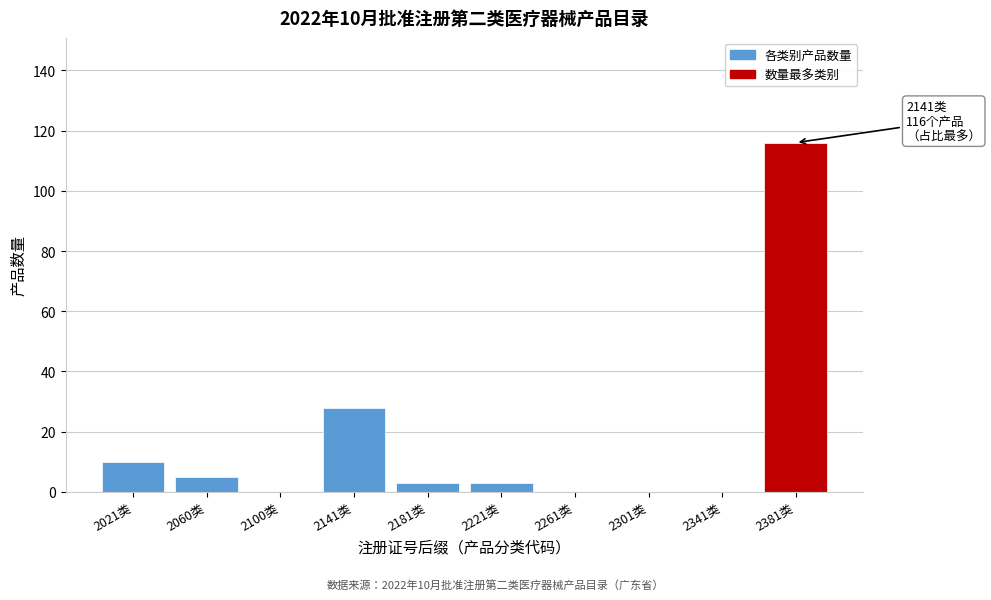

Reading left to right, transcribe all the data shown in this chart.

2021类=10	2060类=5	2100类=0	2141类=28	2181类=3	2221类=3	2261类=0	2301类=0	2341类=0	2381类=116